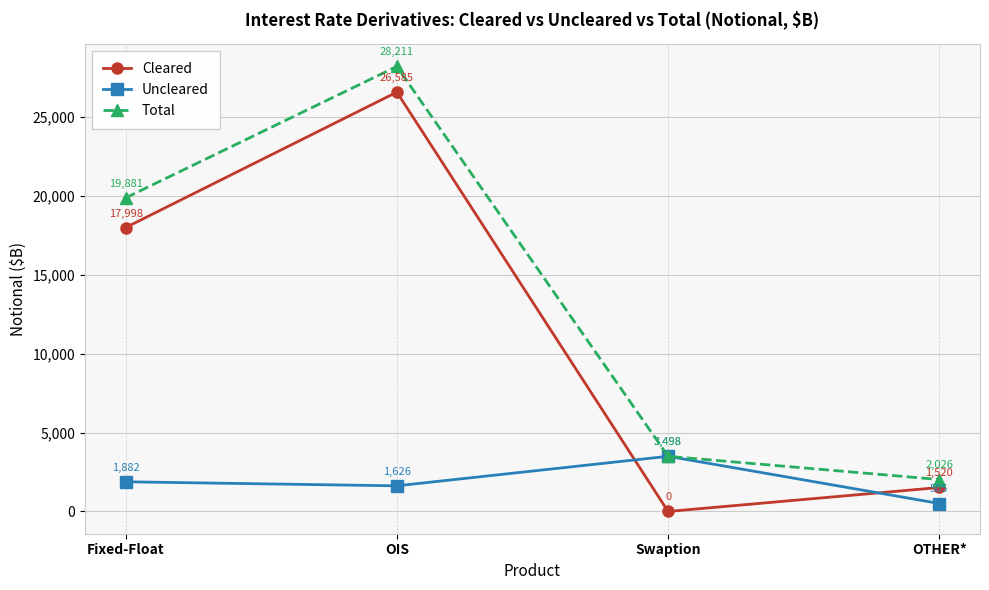

Which category has the highest value across all series?

OIS